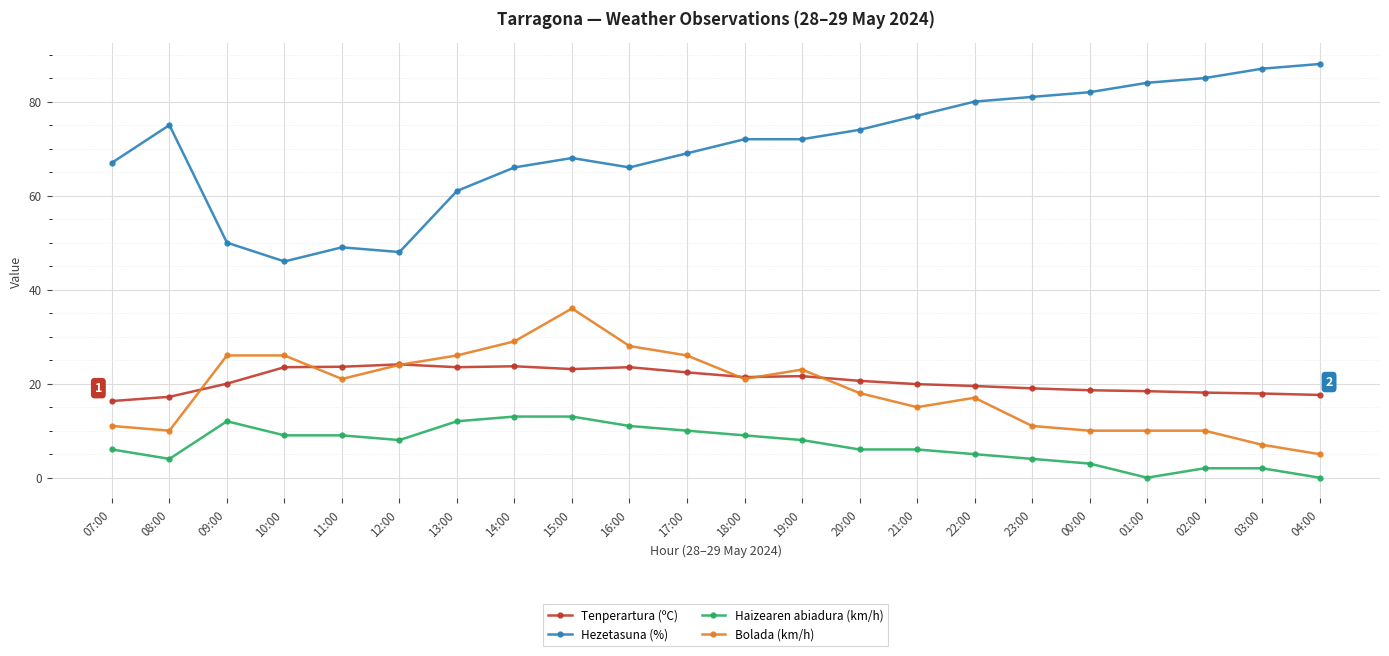

True or false: Hezetasuna (%) and Bolada (km/h) intersect in this chart.

False